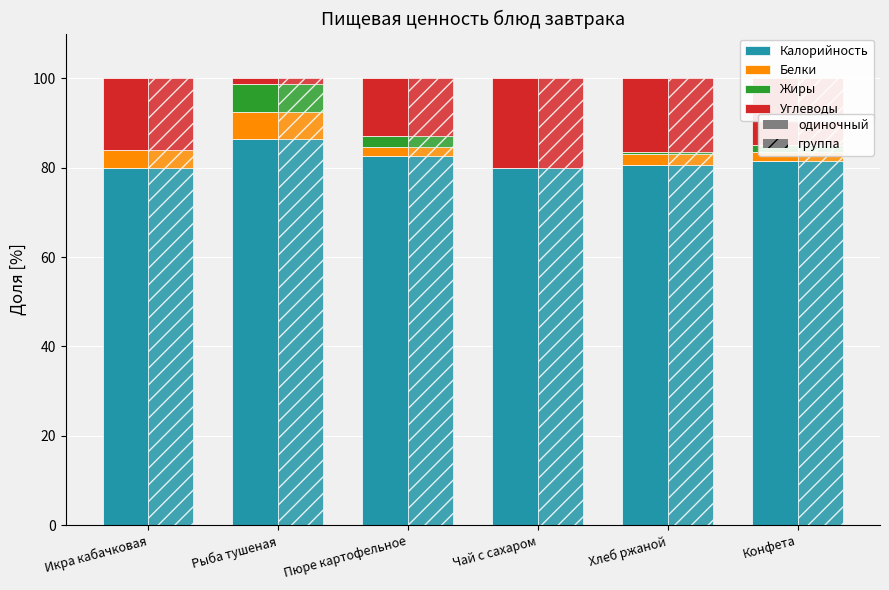

Reading left to right, extract all data points from this chart.

Калорийность: Икра кабачковая=80.0	Рыба тушеная=86.4	Пюре картофельное=82.6	Чай с сахаром=79.9	Хлеб ржаной=80.5	Конфета=81.5
Белки: Икра кабачковая=4.0	Рыба тушеная=6.0	Пюре картофельное=1.9	Чай с сахаром=0.0	Хлеб ржаной=2.5	Конфета=2.0
Жиры: Икра кабачковая=0.0	Рыба тушеная=6.4	Пюре картофельное=2.6	Чай с сахаром=0.0	Хлеб ржаной=0.5	Конфета=1.5
Углеводы: Икра кабачковая=16.0	Рыба тушеная=1.3	Пюре картофельное=12.9	Чай с сахаром=20.1	Хлеб ржаной=16.5	Конфета=15.0